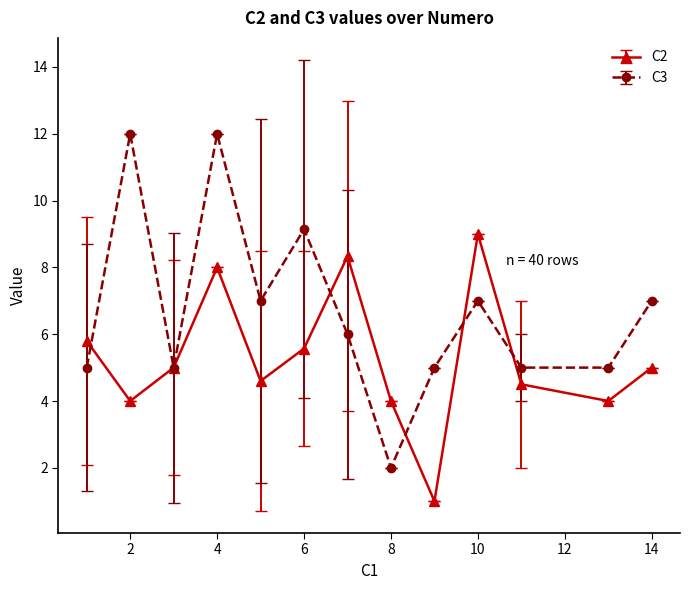

What is the minimum value for C2?

1.0